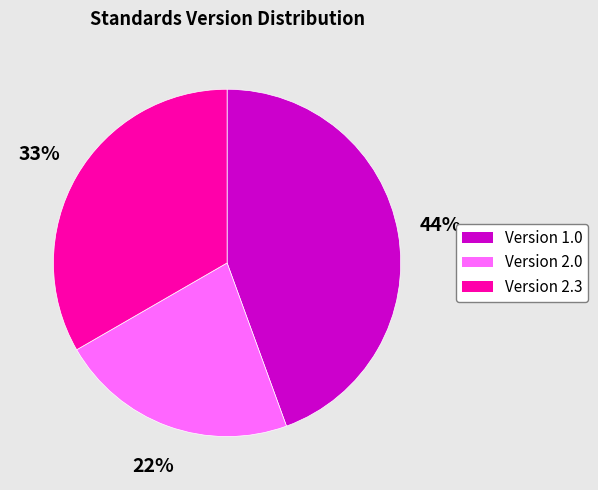

How many slices are in this pie chart?

3